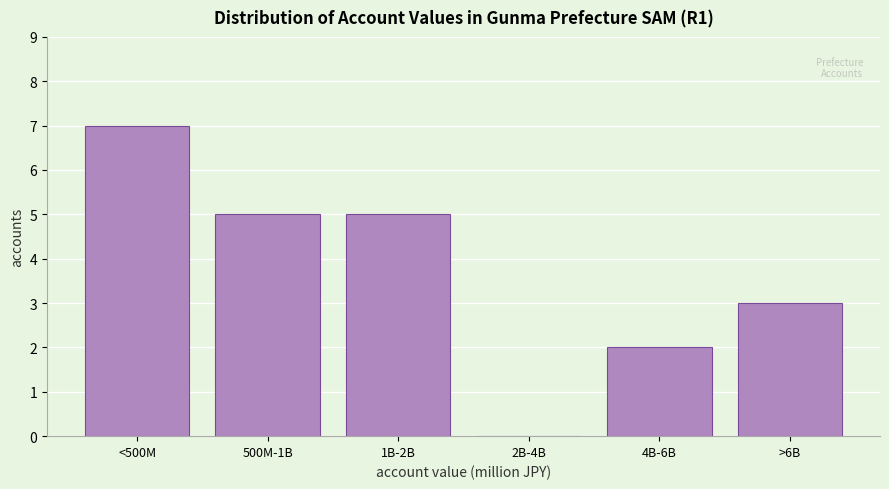

Reading right to left, list all the values displayed in this chart.

>6B=3	4B-6B=2	2B-4B=0	1B-2B=5	500M-1B=5	<500M=7